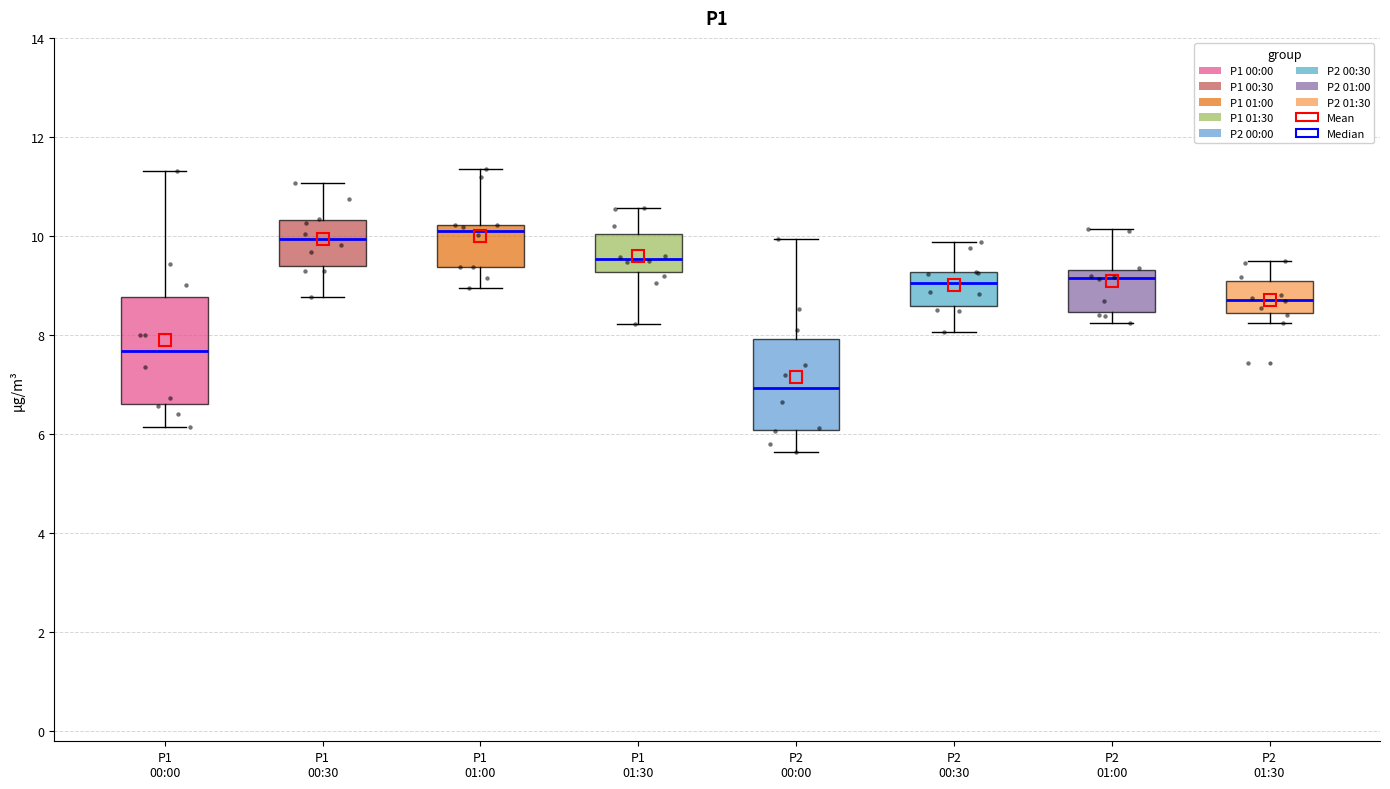

Reading left to right, transcribe this box plot: for each box, give where its median line is, the range the box spans, and where its two whiskers end, as read against the y-axis. The values are not printed on the chart, so give them approximately, as read against the axis.

P1 00:00: median 7.6, box 6.6 to 8.8, whiskers 6.2 to 11.4
P1 00:30: median 10.0, box 9.4 to 10.4, whiskers 8.8 to 11.0
P1 01:00: median 10.2 (just below the box's upper edge), box 9.4 to 10.2, whiskers 9.0 to 11.4
P1 01:30: median 9.6, box 9.2 to 10.0, whiskers 8.2 to 10.6
P2 00:00: median 7.0, box 6.0 to 8.0, whiskers 5.6 to 10.0
P2 00:30: median 9.0, box 8.6 to 9.2, whiskers 8.0 to 9.8
P2 01:00: median 9.2, box 8.4 to 9.4, whiskers 8.2 to 10.2
P2 01:30: median 8.8, box 8.4 to 9.0, whiskers 8.2 to 9.6